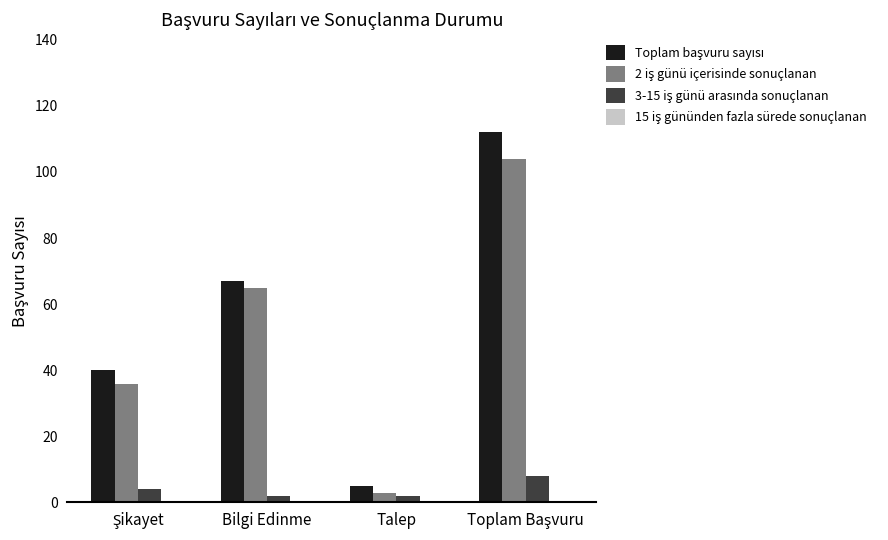

What is the lowest value of the 3-15 iş günü arasında sonuçlanan series?

2